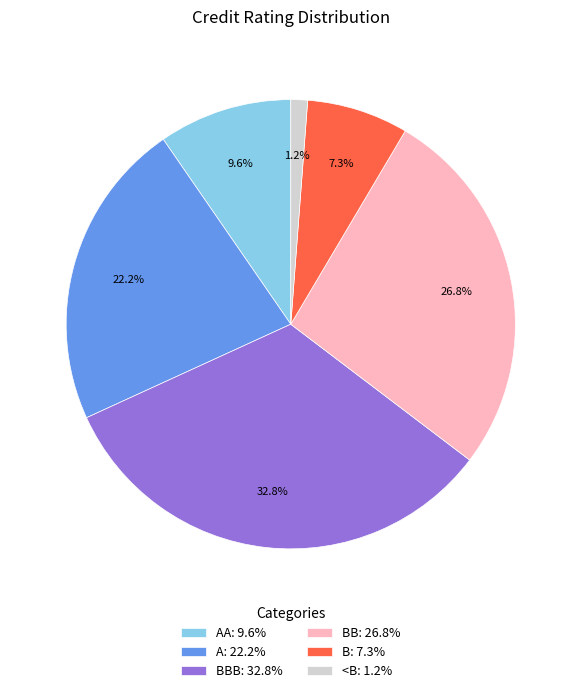

Rank the categories by value from highest to lowest.

BBB: 32.8%, BB: 26.8%, A: 22.2%, AA: 9.6%, B: 7.3%, <B: 1.2%